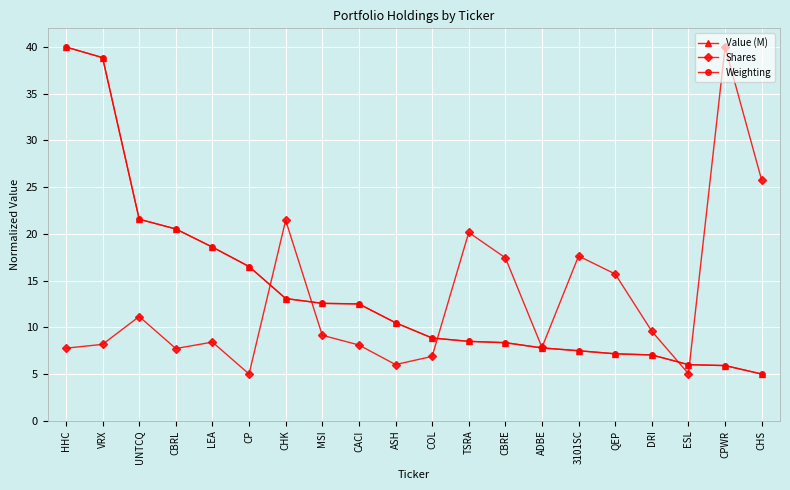

Is it true that Weighting equals 18.6 at LEA?

True